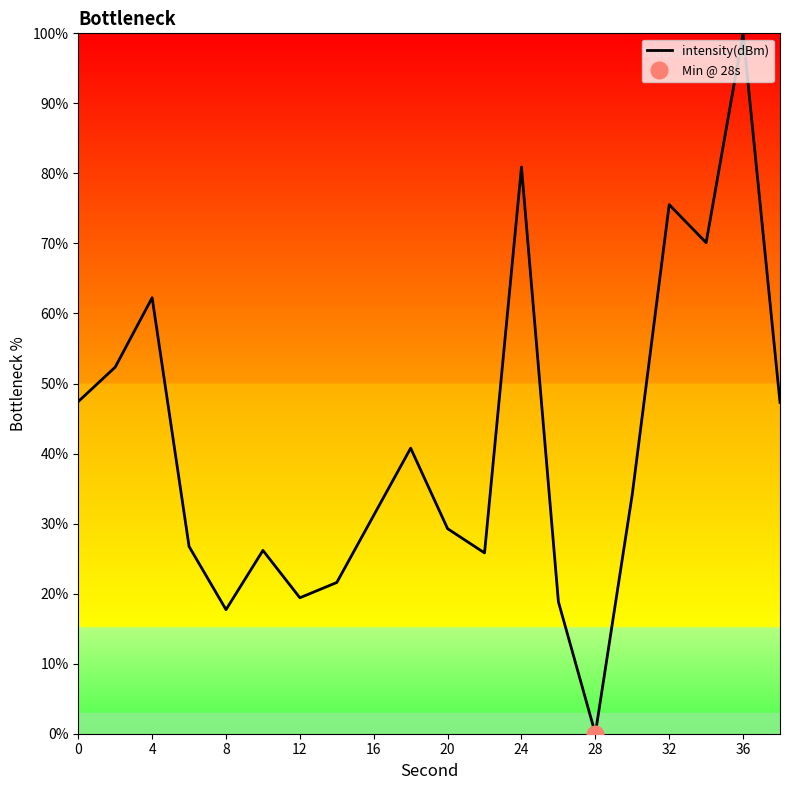

The intensity(dBm) series shows 33.7 at 4. True or false?

False